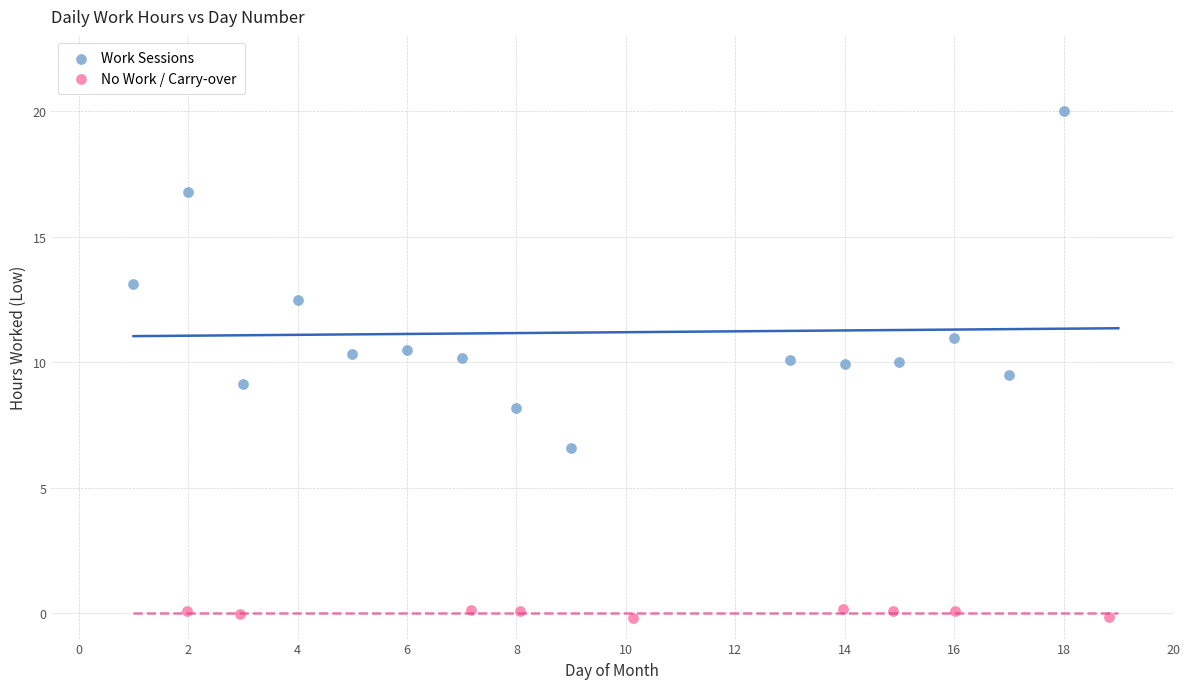

Which series reaches the minimum Y coordinate?

No Work / Carry-over